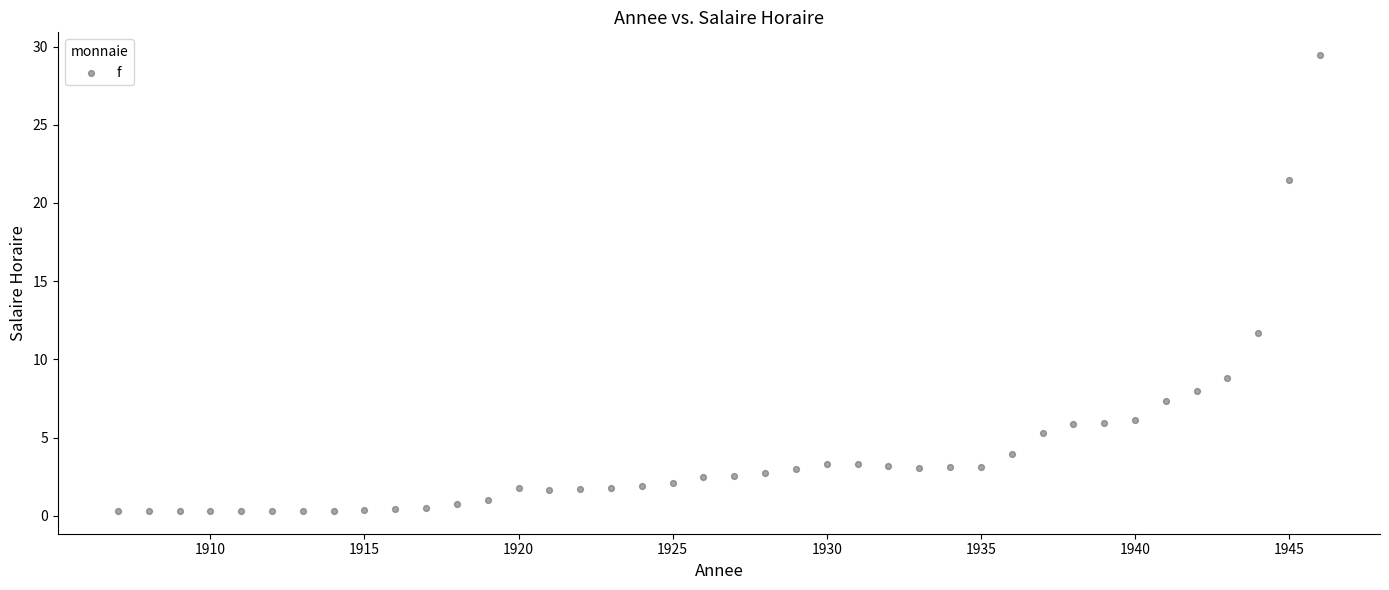

What is the range of Y values (max minus min)?

29.1